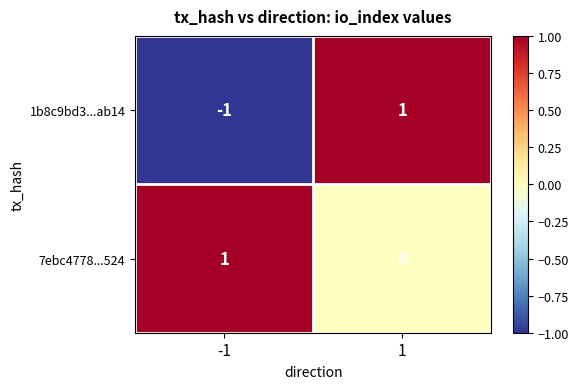

How many distinct data groups are displayed?

2